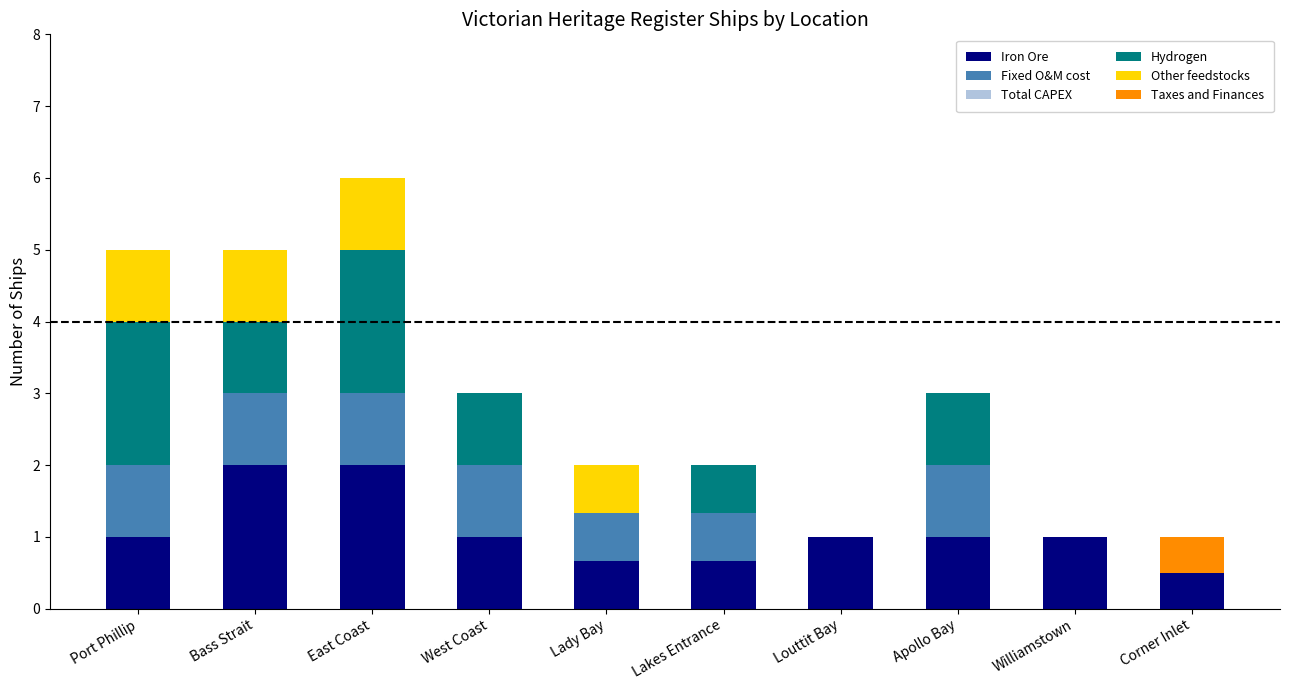

At which category is the sum across all series the highest?

East Coast